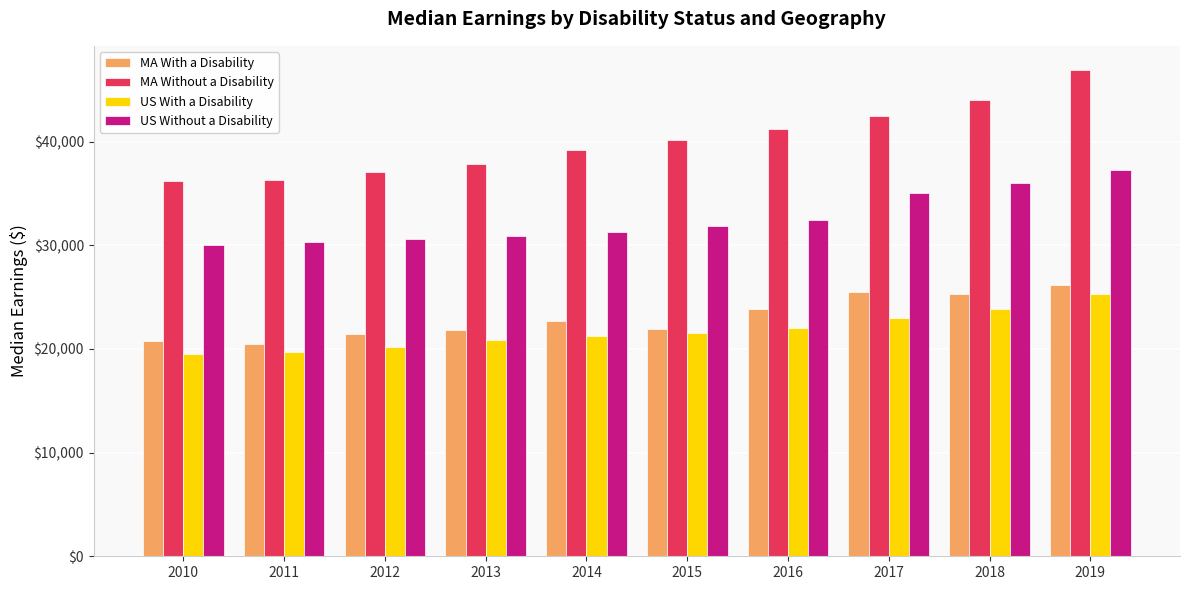

Which label corresponds to the largest value in the chart?

2019